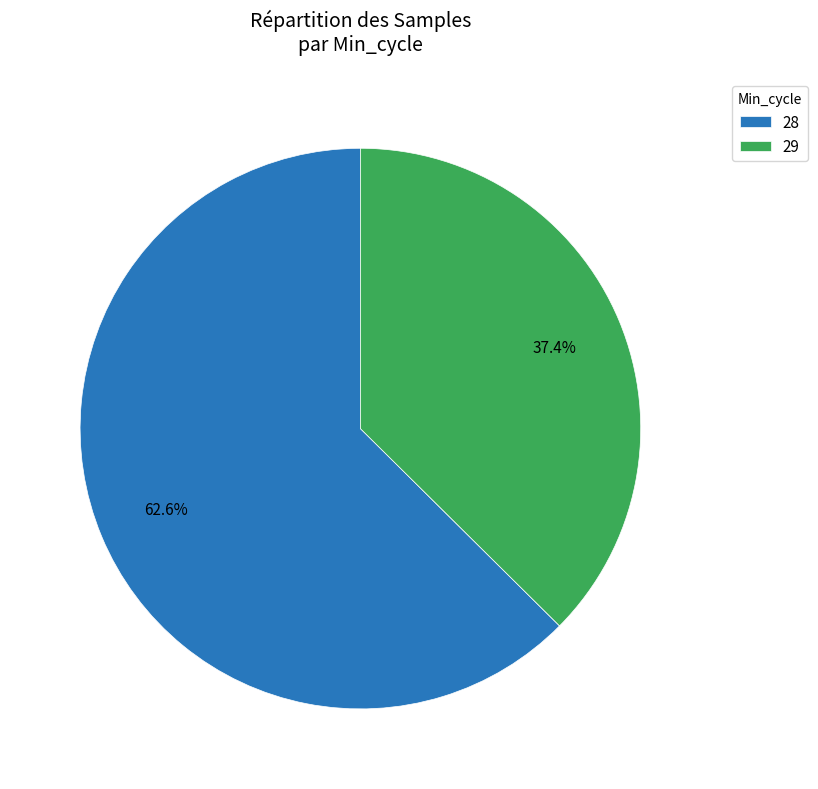

What is the ratio of the value at 28 to the value at 29?

1.7